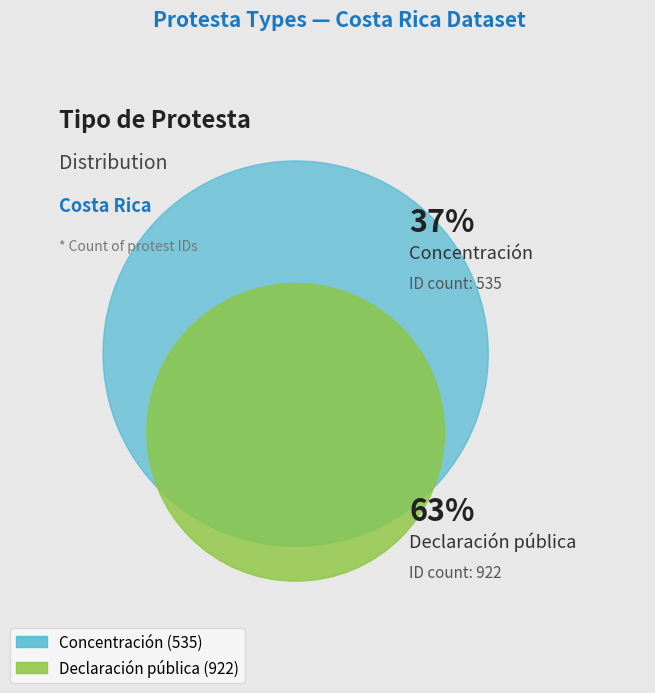

Is the sum of Concentración and Declaración pública greater than half?

Yes